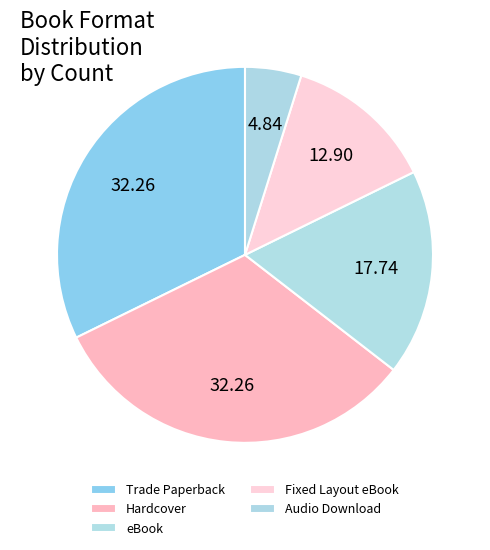

How many slices are in this pie chart?

5